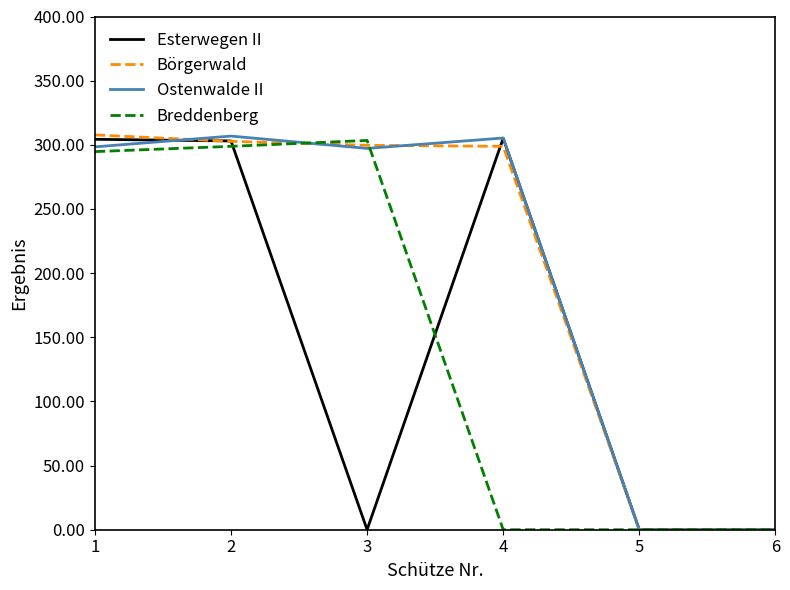

Between 2 and 5, which series saw the biggest shift?

Ostenwalde II